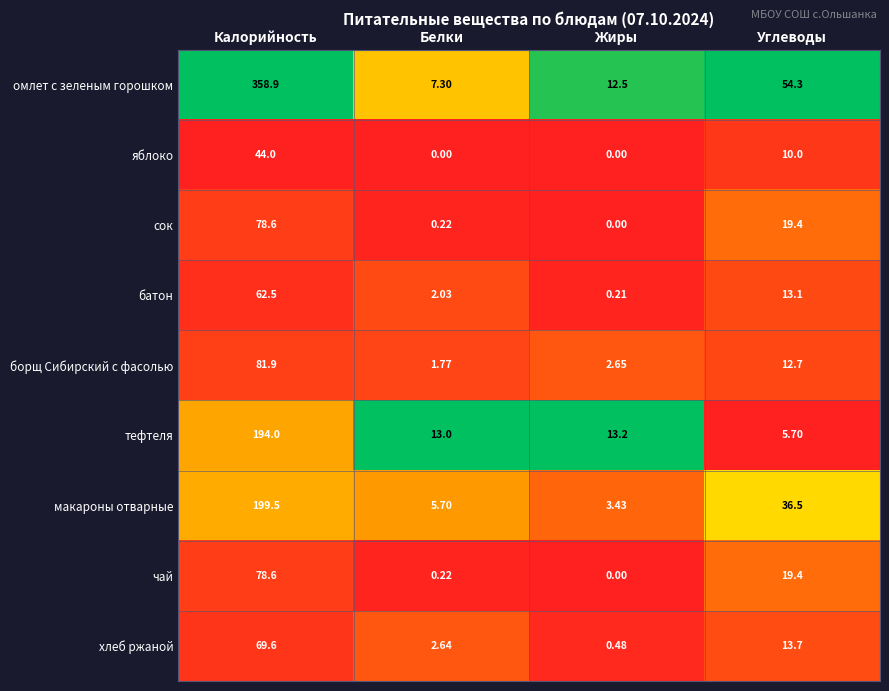

At which category does the chart reach its peak across all series?

Калорийность